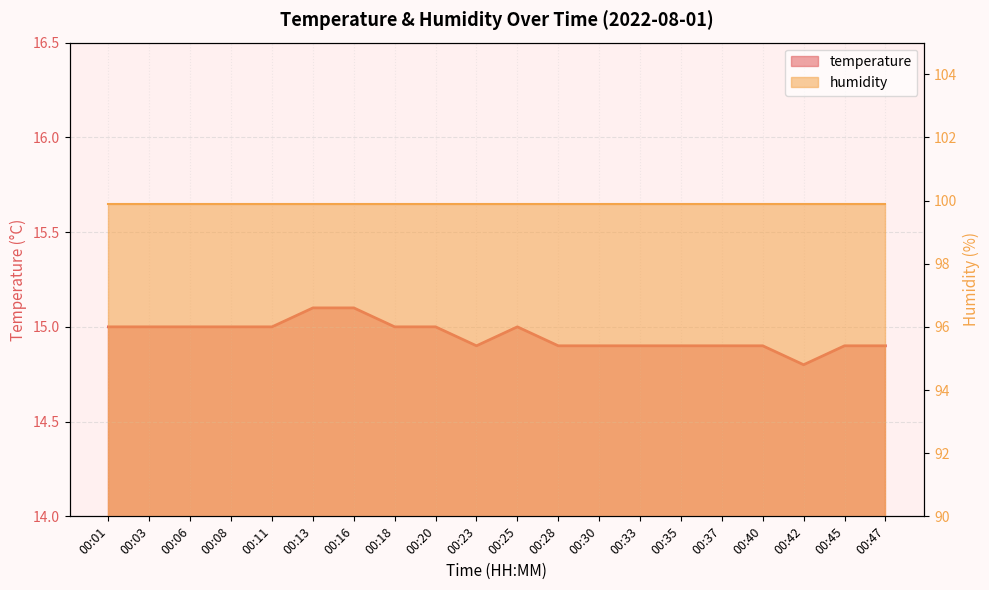

How many points are lower than both their immediate neighbors (excluding endpoints)?

2